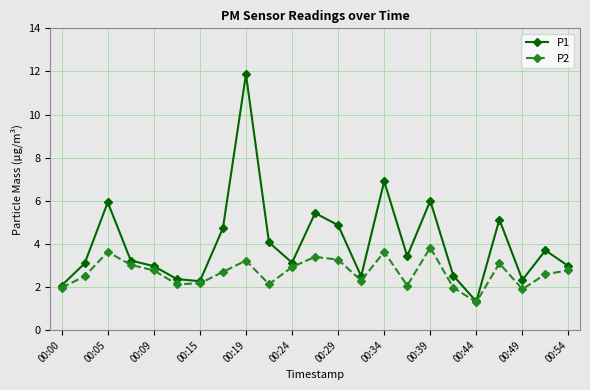

Which series has the widest spread of values?

P1